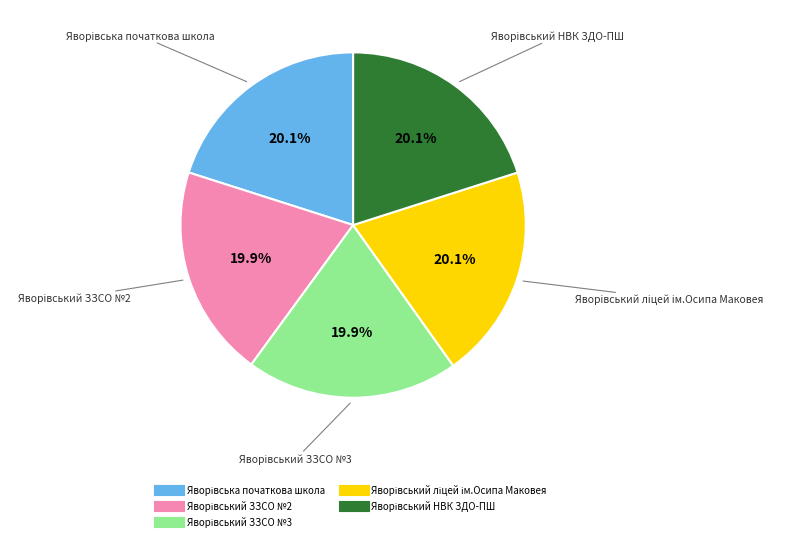

Does any single category account for the majority?

No